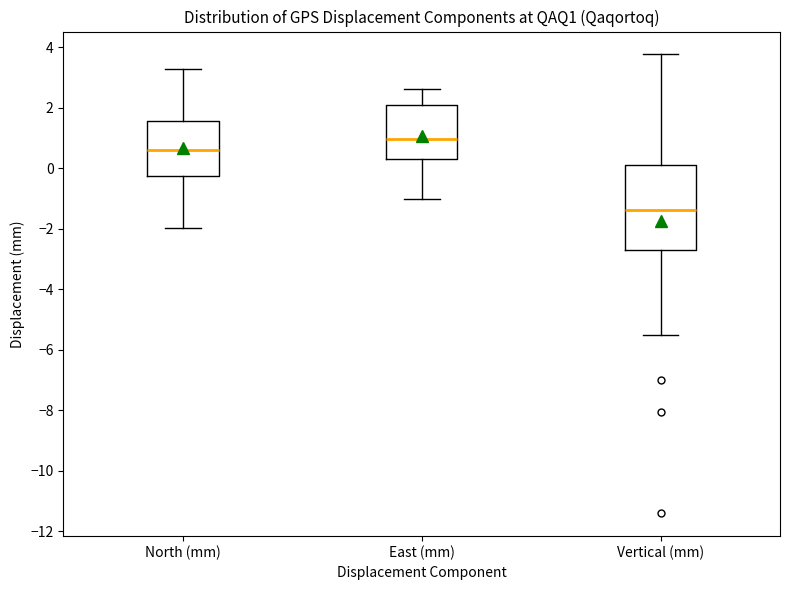

Which box's median line is the highest?

East (mm)